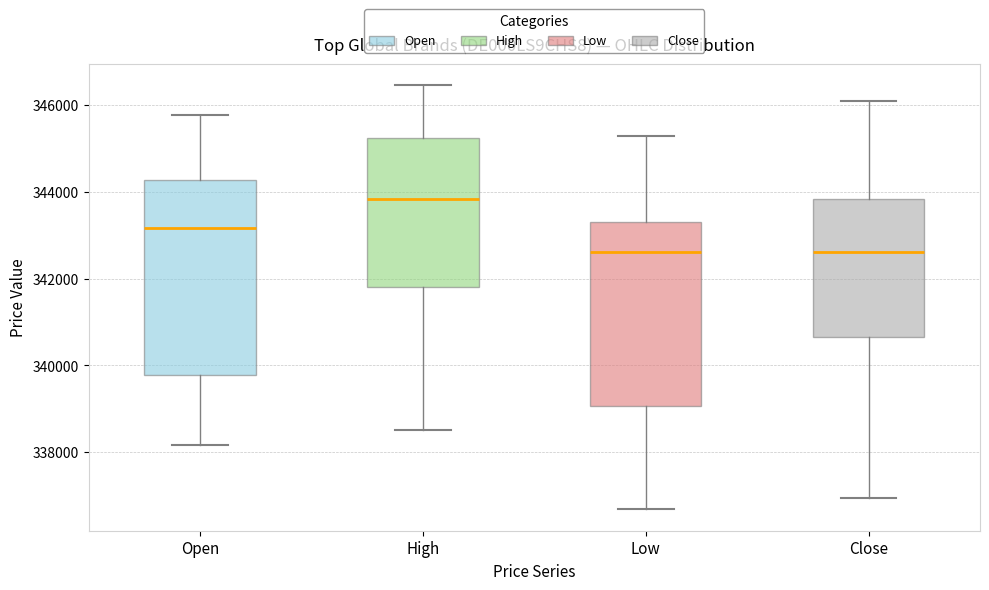

Reading left to right, read every box against the y-axis: the position of its median line, the range the box covers, and the ends of its whiskers. The values are not printed on the chart, so give them approximately, as read against the axis.

Open: median 343200, box 339800 to 344200, whiskers 338200 to 345800
High: median 343800, box 341800 to 345200, whiskers 338600 to 346400
Low: median 342600, box 339000 to 343200, whiskers 336600 to 345200
Close: median 342600, box 340600 to 343800, whiskers 337000 to 346200